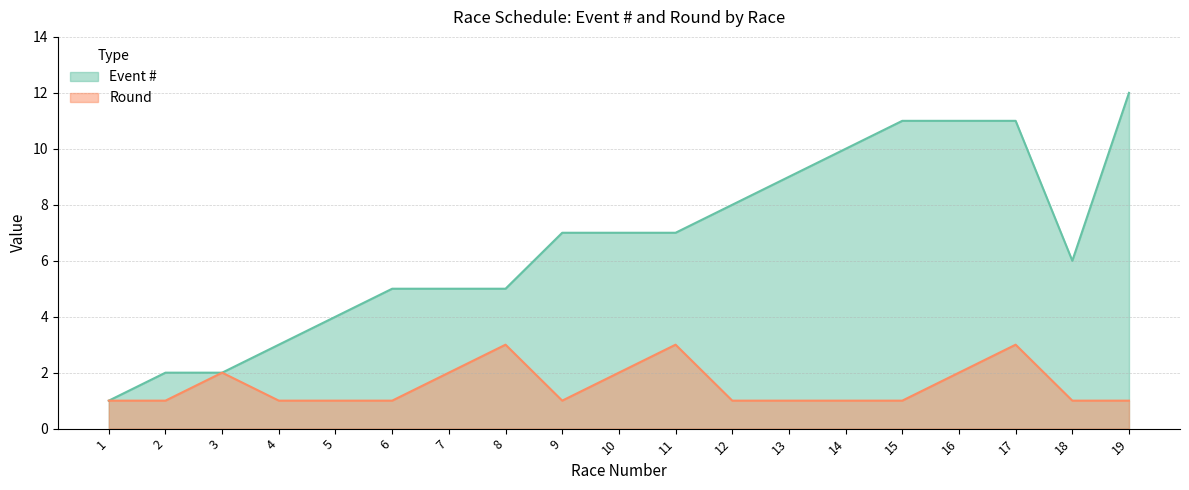

How many values in the Round series exceed 1?

7